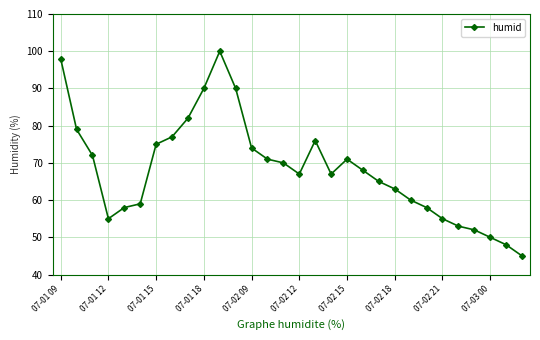

True or false: there are more than 0 points higher than both neighbors.

True